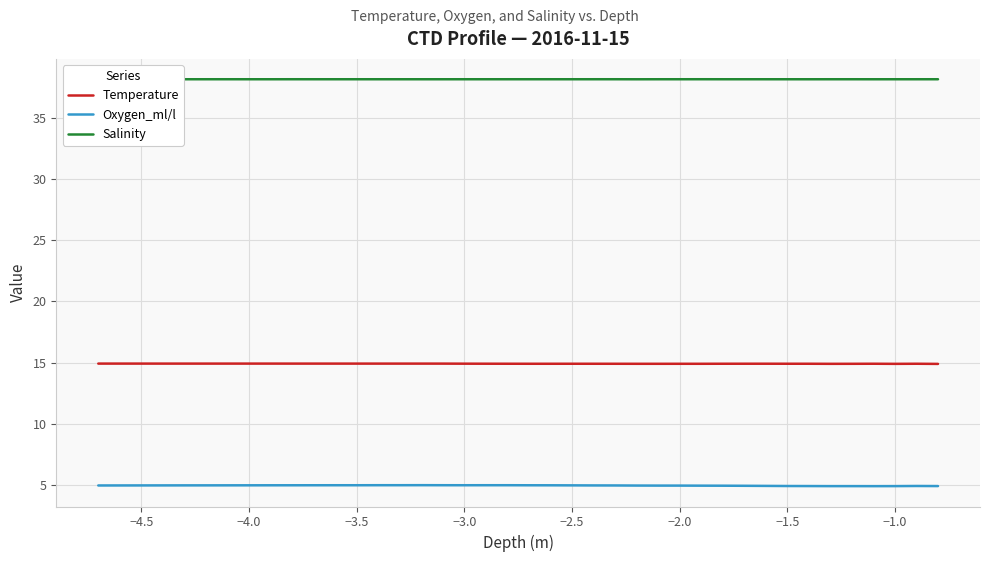

What is the maximum value for Temperature?

14.9